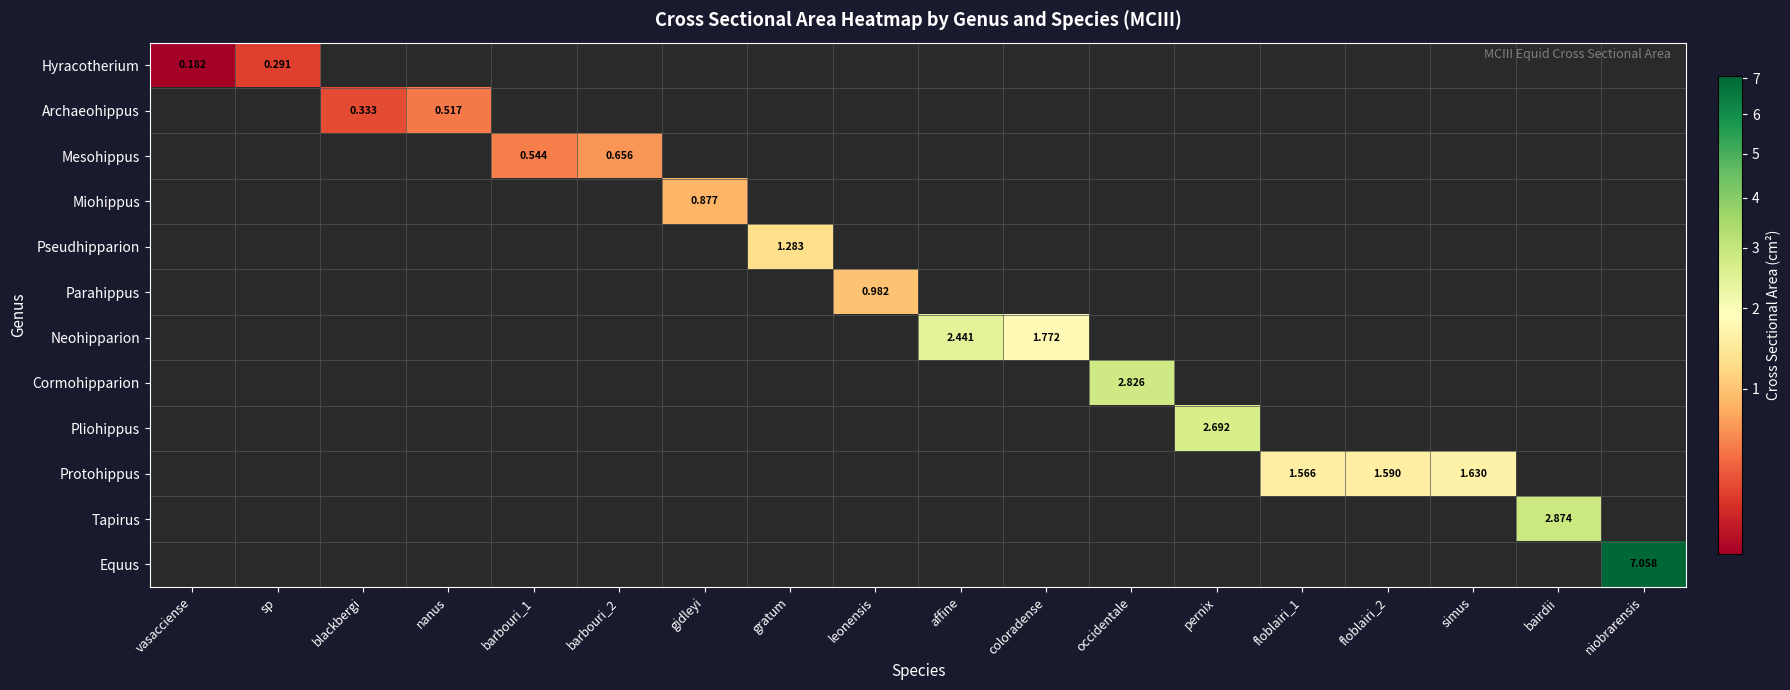

Count the number of categories in the chart.

18